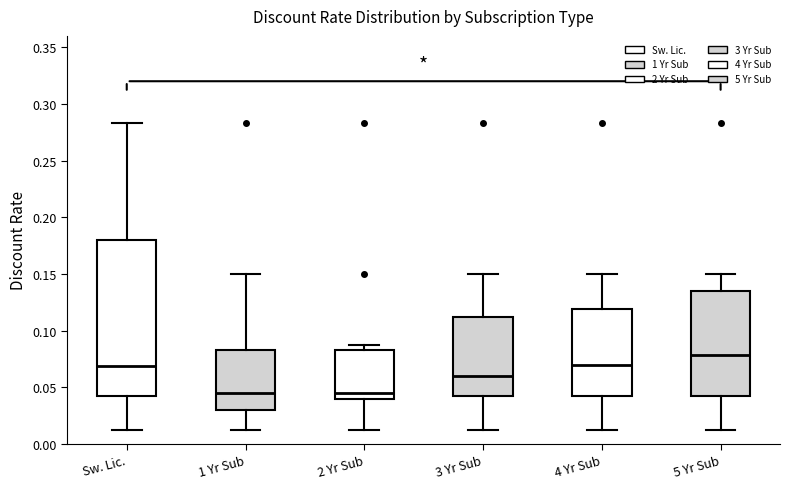

Where does the upper whisker of the box for 1 Yr Sub end on the y-axis? The values are not printed on the chart, so give them approximately, as read against the axis.

0.150